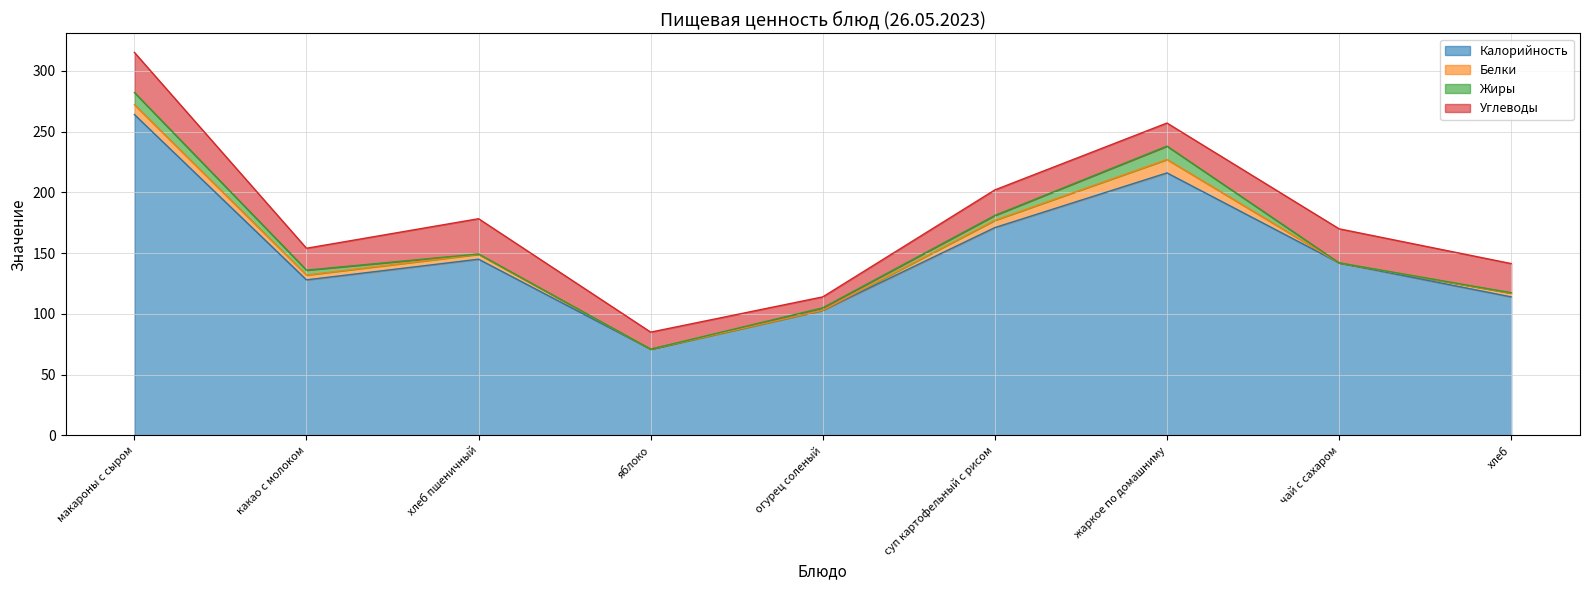

What is the value of the Калорийность point at the 5th from the left?

103.0